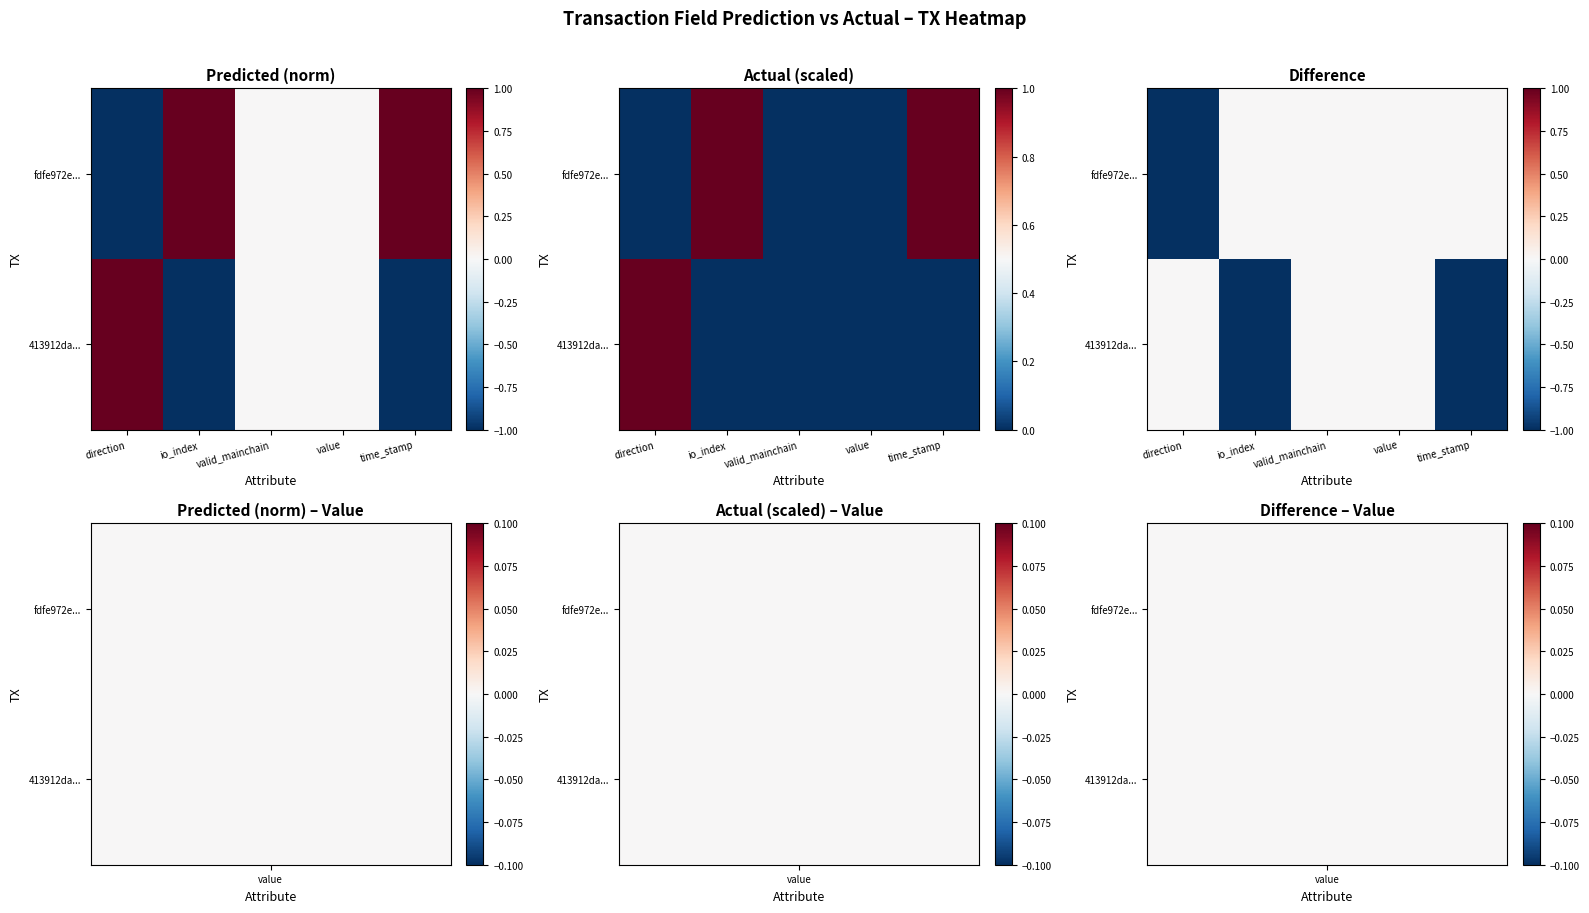

Is the value of 413912da... at io_index greater than the value of fdfe972e... at io_index?

No